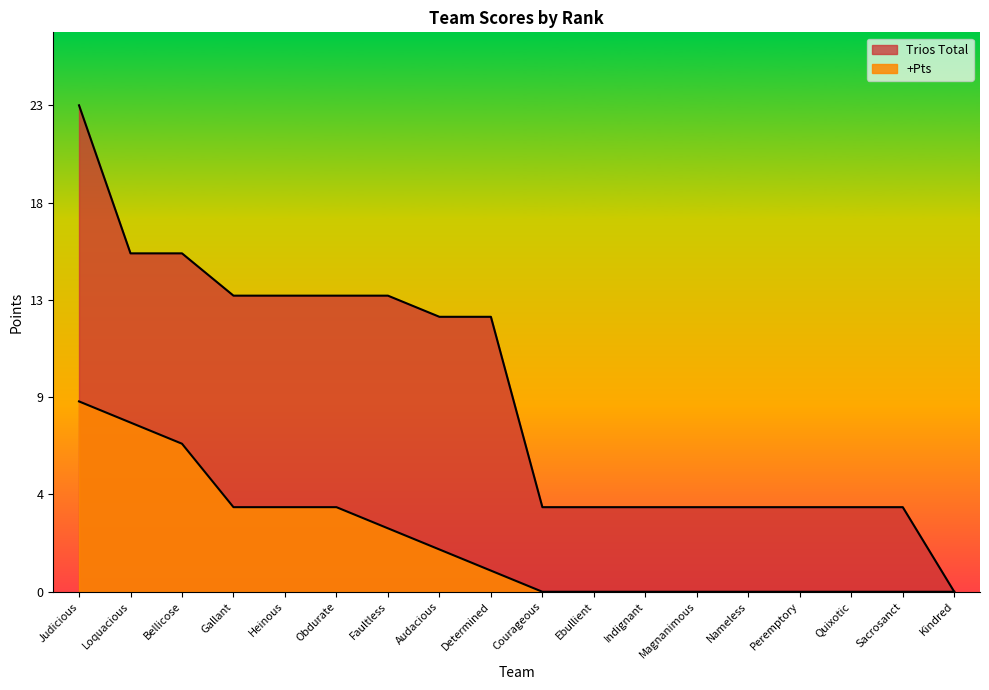

True or false: Trios Total has more than 0 points higher than both neighbors.

False